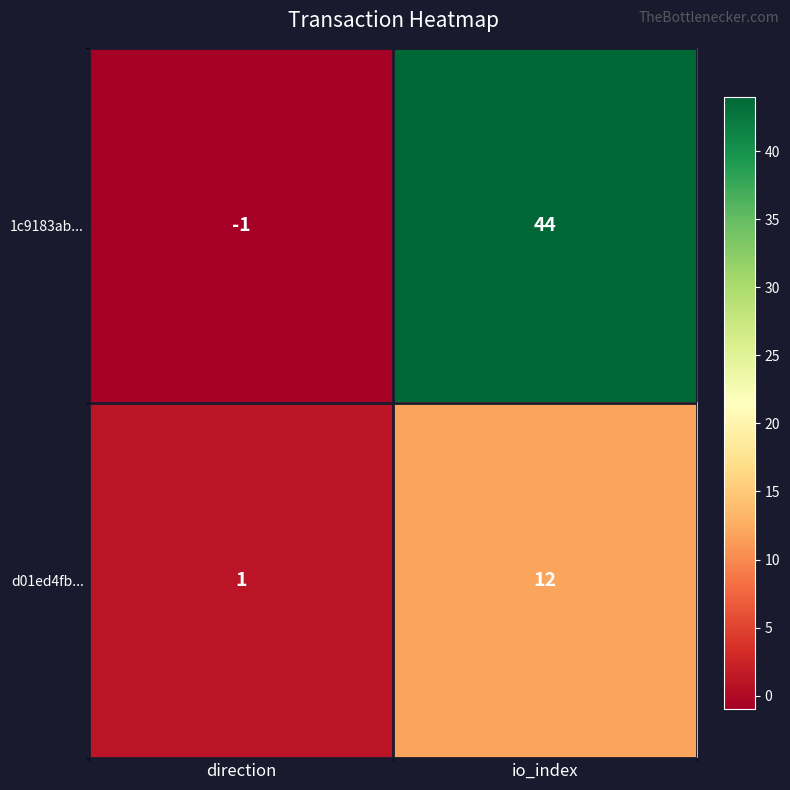

What is the difference between the highest and lowest values at io_index?

32